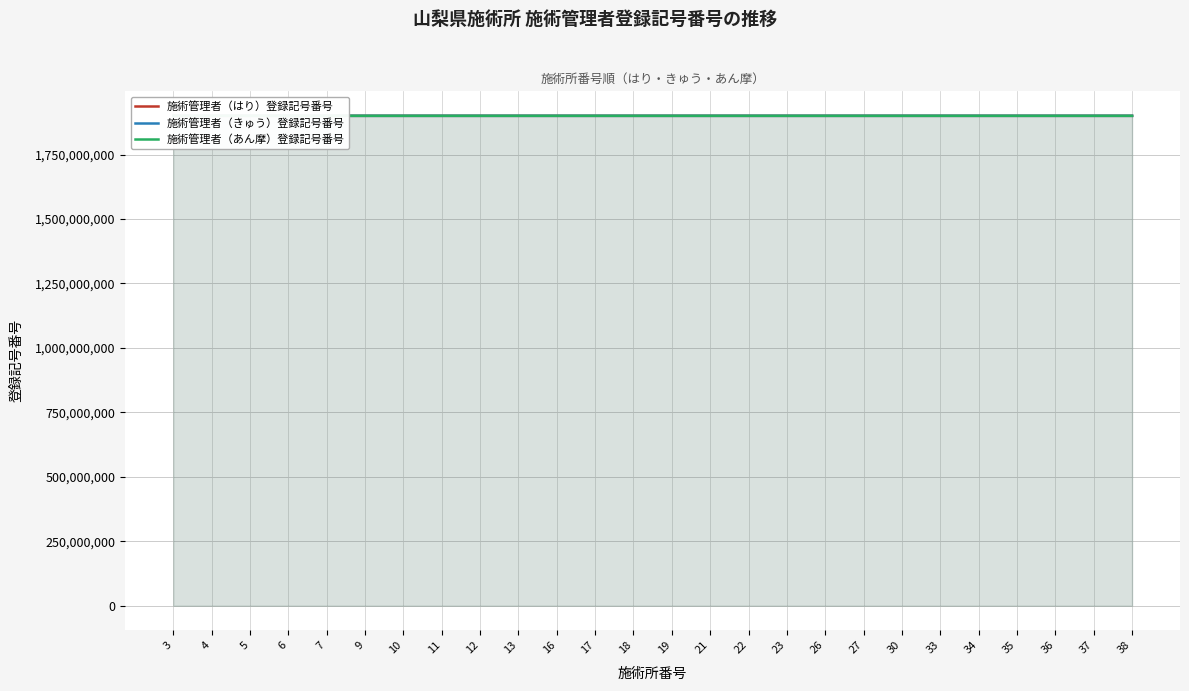

What is the total value across all series at 13?

5700005900